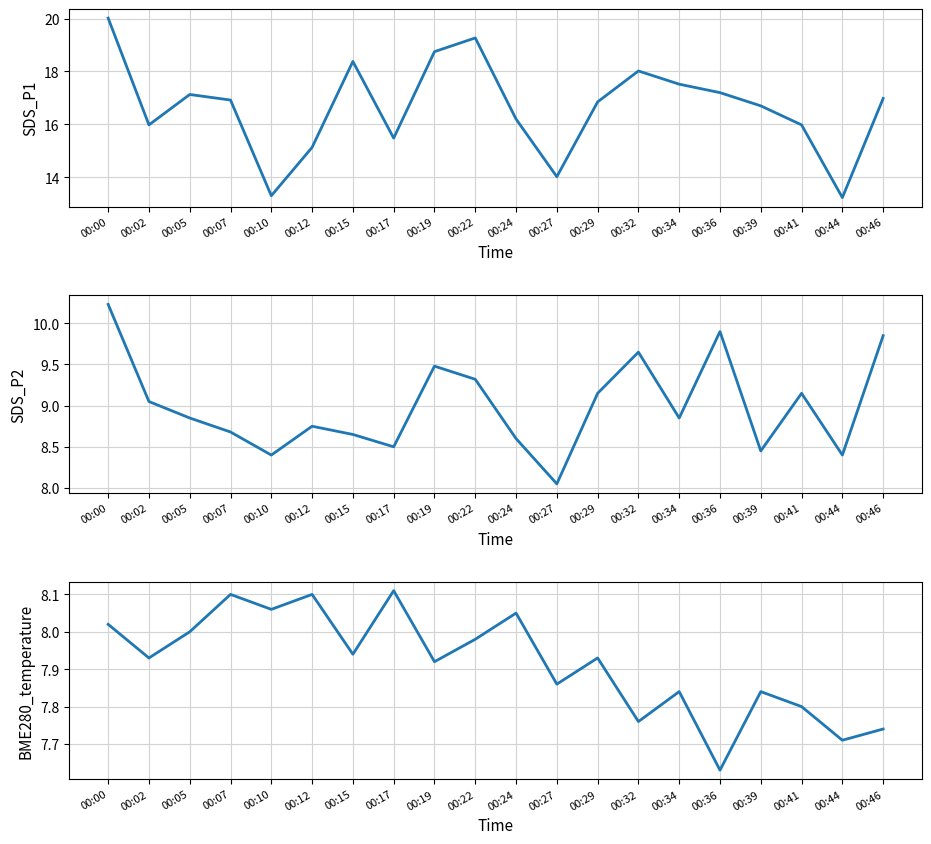

Count the number of data series in this chart.

3